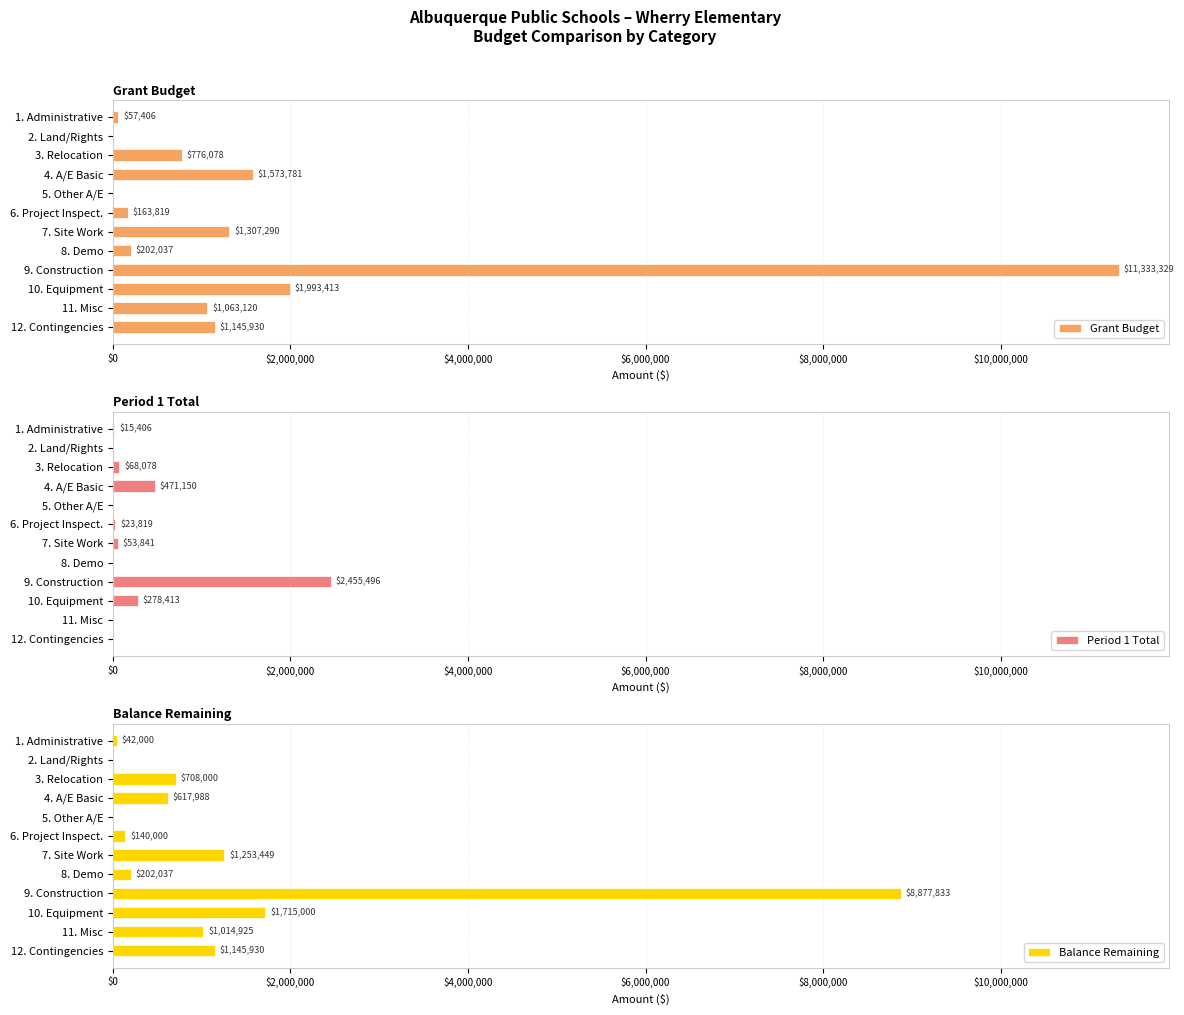

At which label is Grant Budget closest to 5666664?

10. Equipment